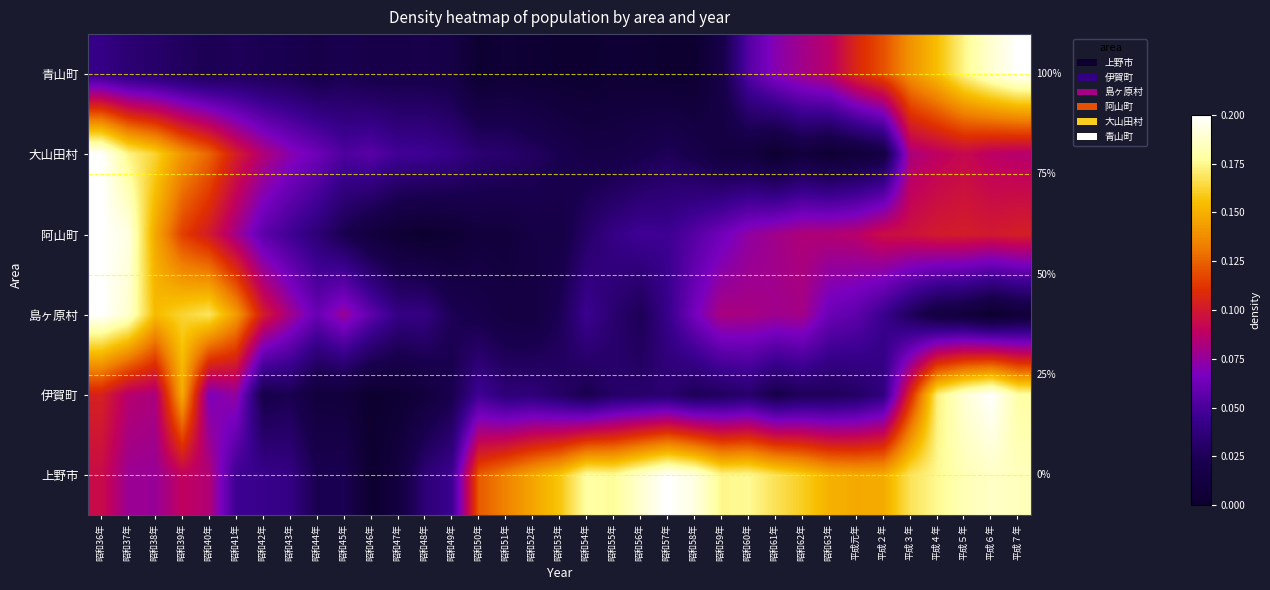

Is the value of 青山町 at 昭和51年 greater than the value of 伊賀町 at 昭和63年?

No